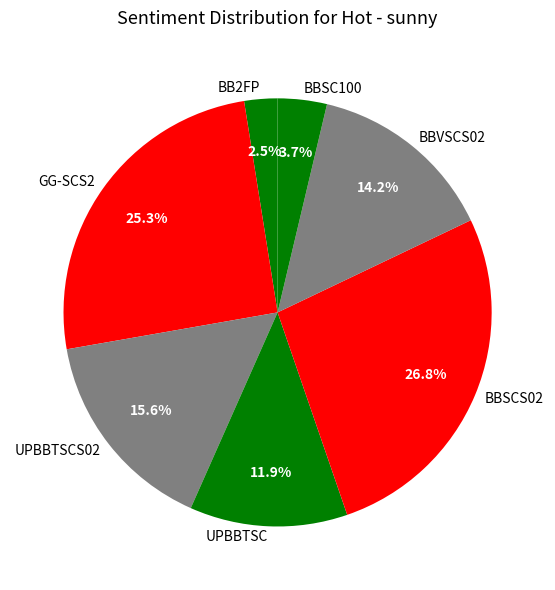

How many segments does this pie chart have?

7